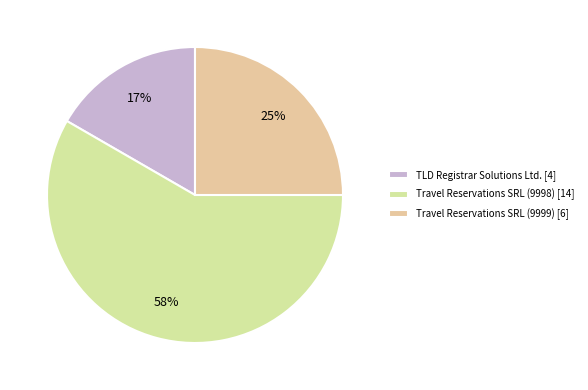

To the nearest percent, what portion does Travel Reservations SRL (9999) represent?

25%